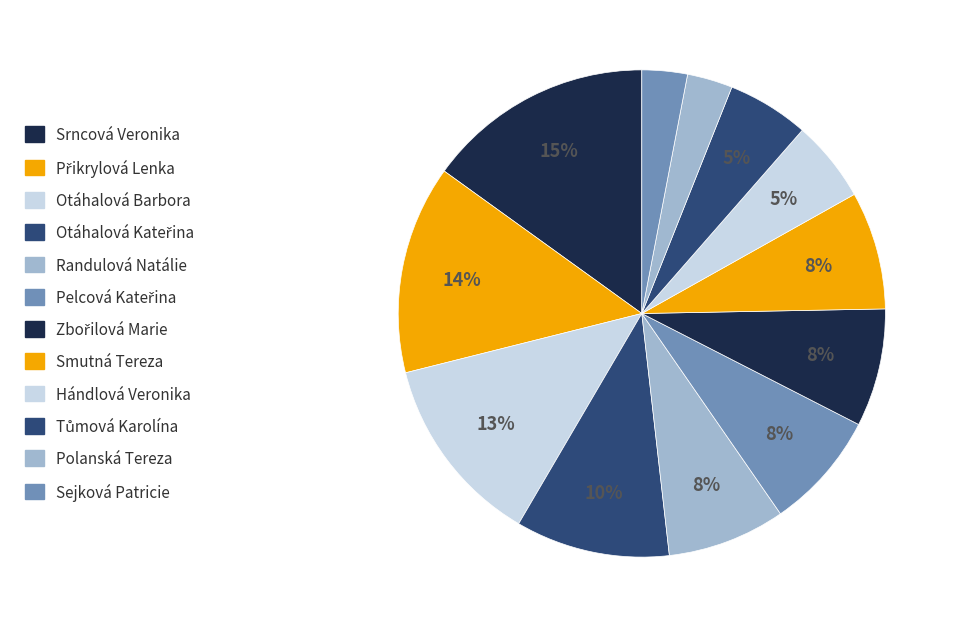

Is there a majority slice in this chart?

No